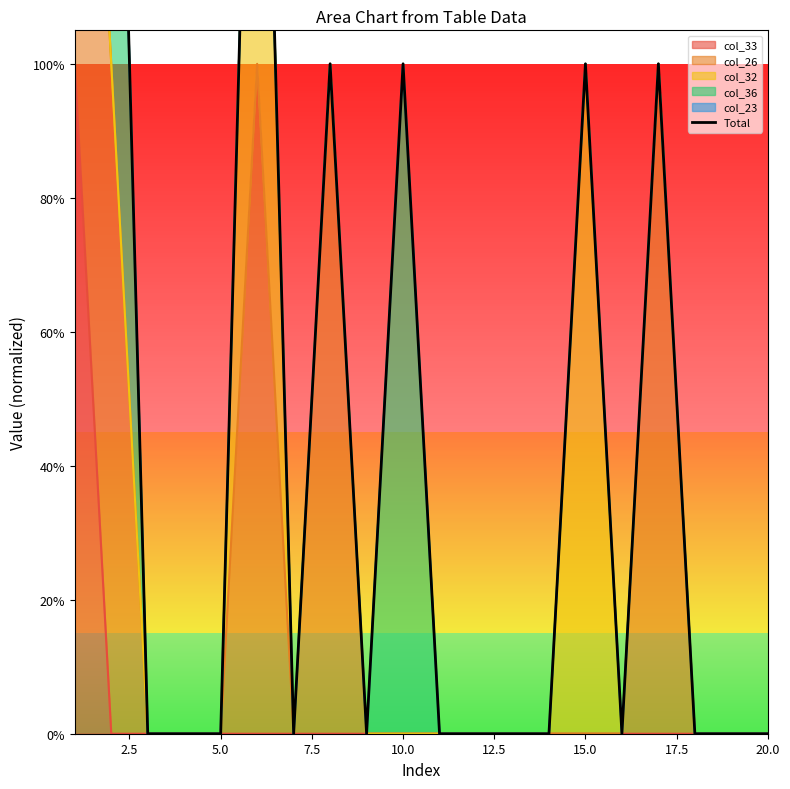

The value at 16 is 1. True or false?

False